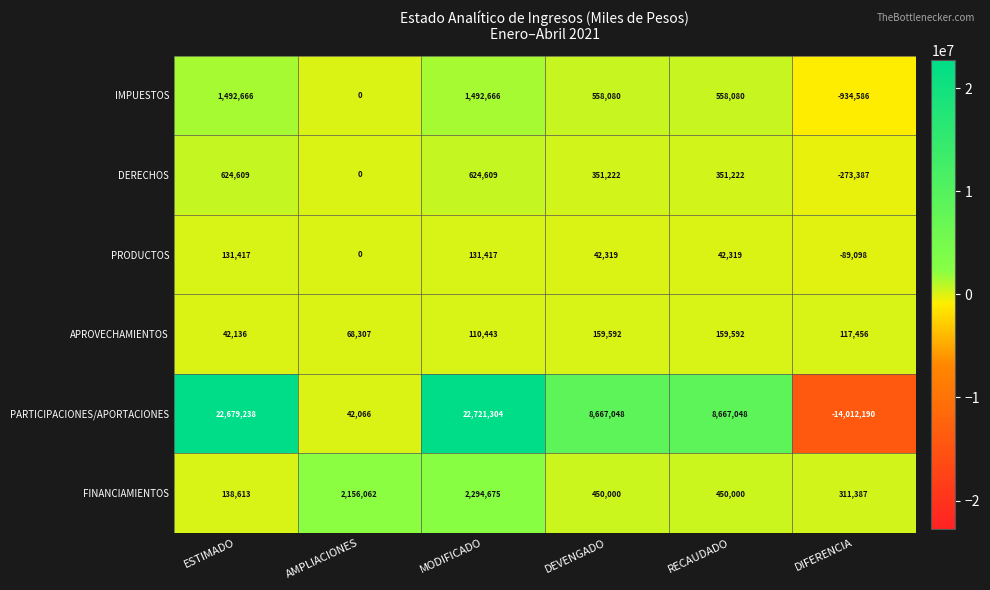

Count the number of data series in this chart.

6